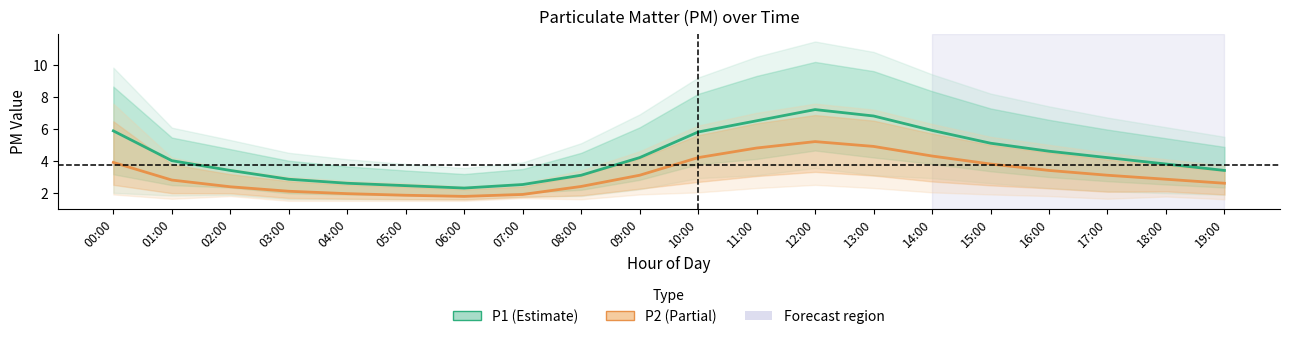

What are all the series names shown in the legend?

P1, P2